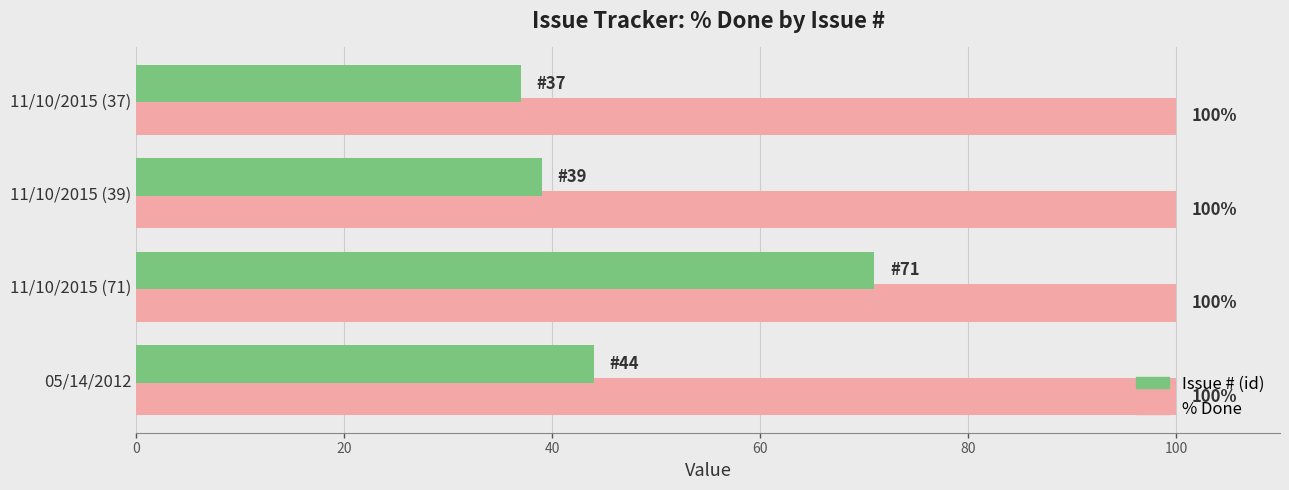

What is the maximum value shown in the chart?

100